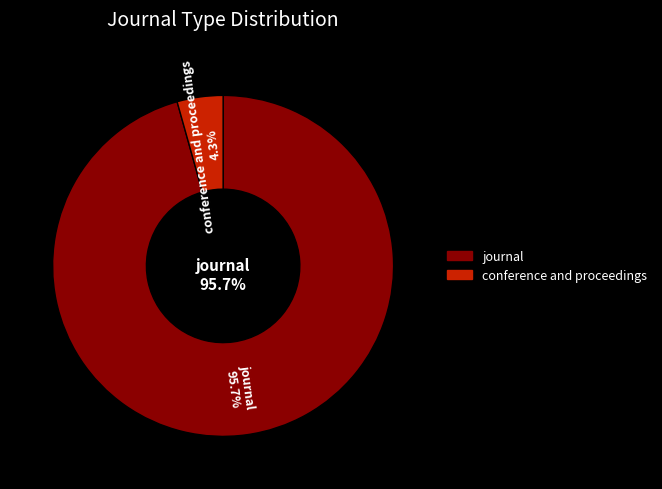

Approximately how many times larger is the value at journal compared to conference and proceedings?

22.0